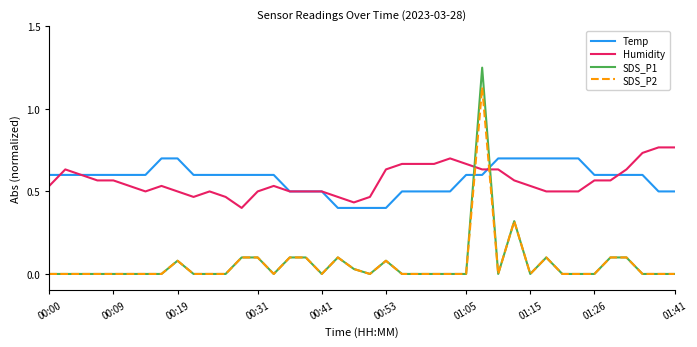

After their last crossing, which series has the higher values: SDS_P2 or Temp?

Temp